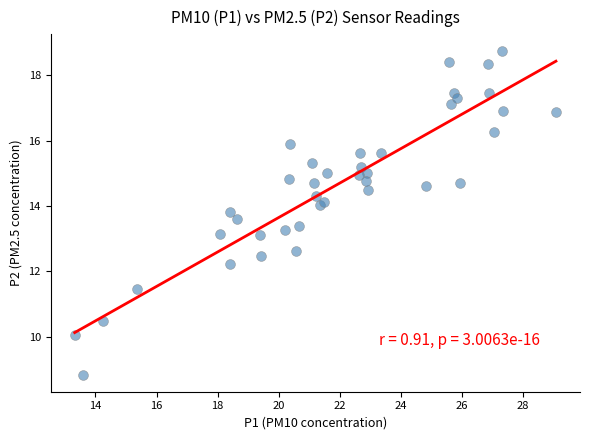

What is the range of Y values (max minus min)?

9.9